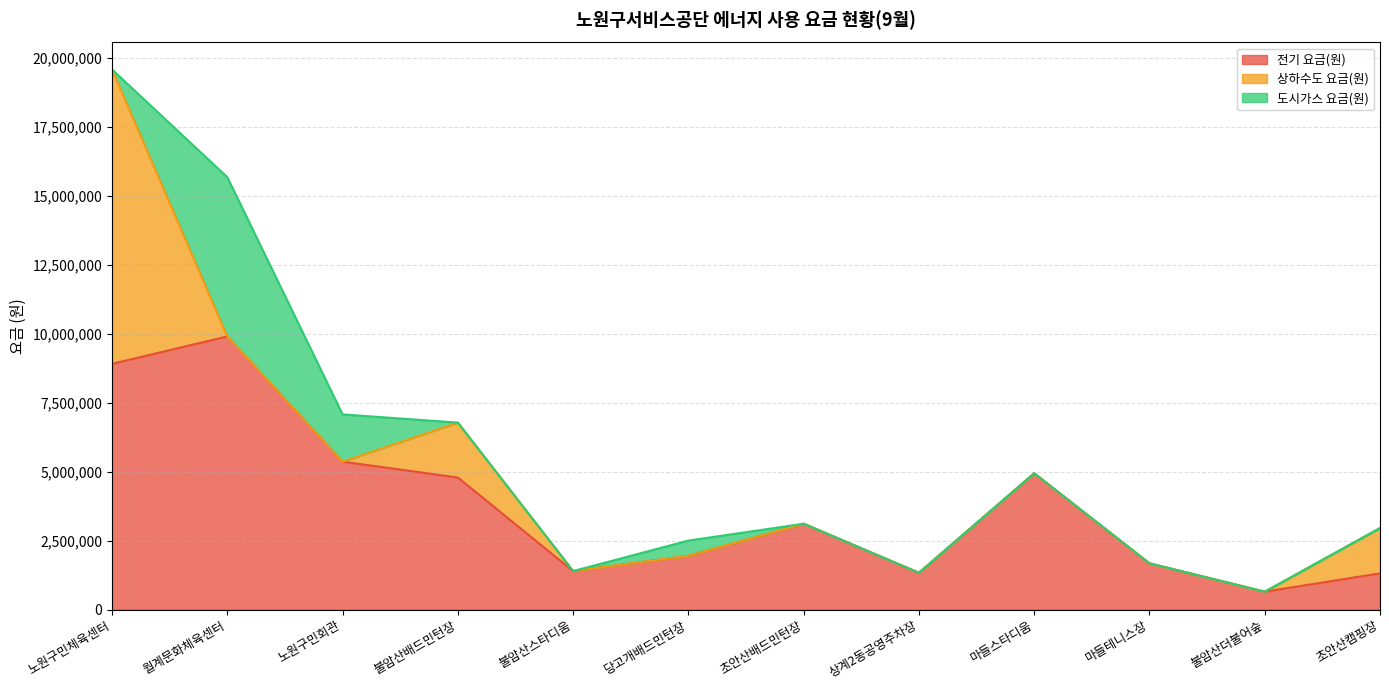

How many categories are shown in the chart?

12